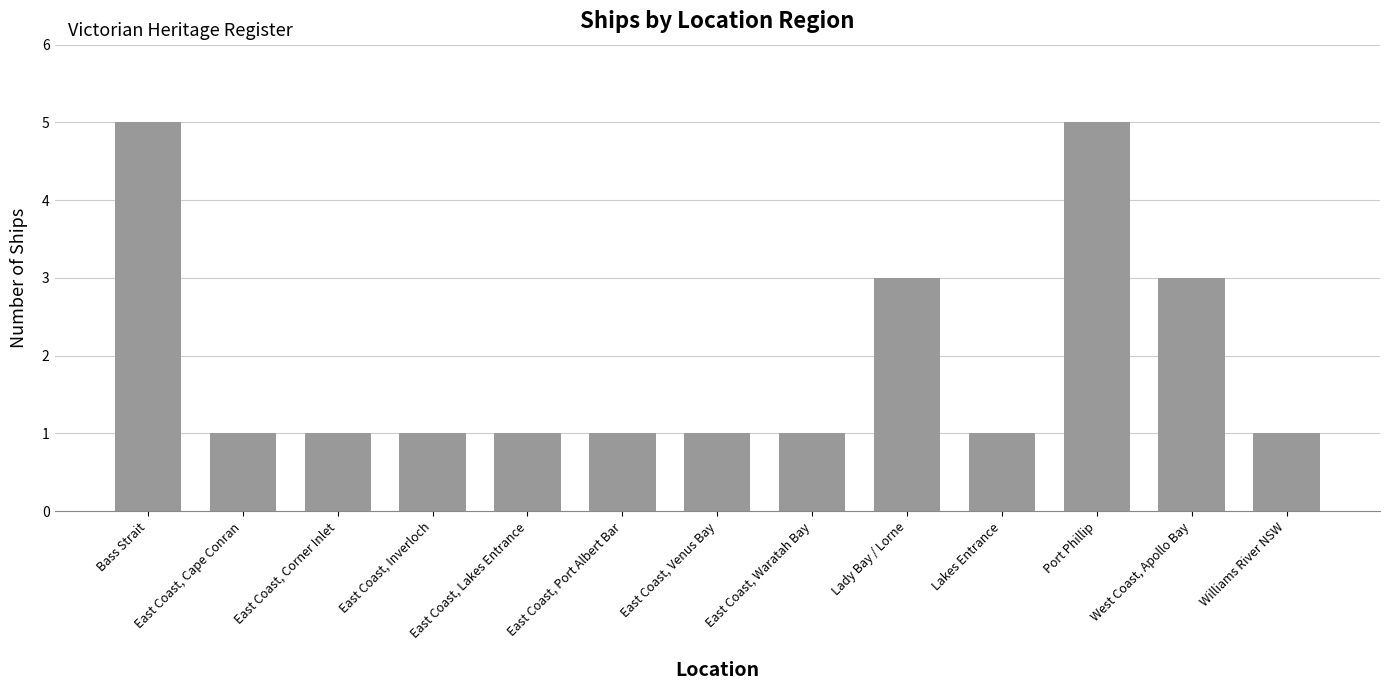

What is the sum of the values at Port Phillip and Williams River NSW?

6